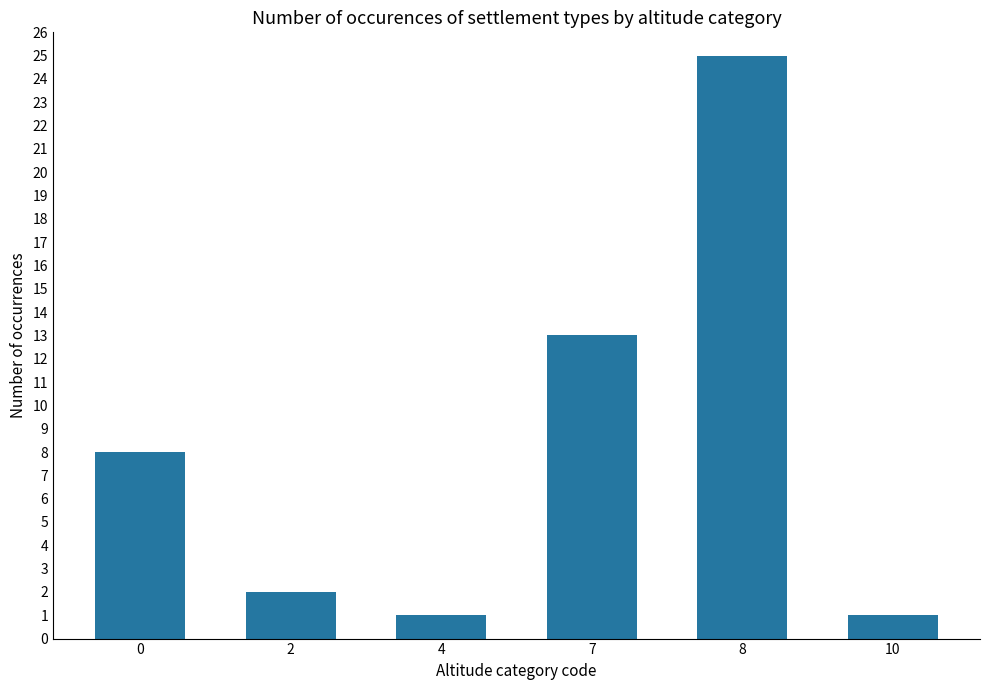

Reading right to left, extract all data points from this chart.

1	25	13	1	2	8